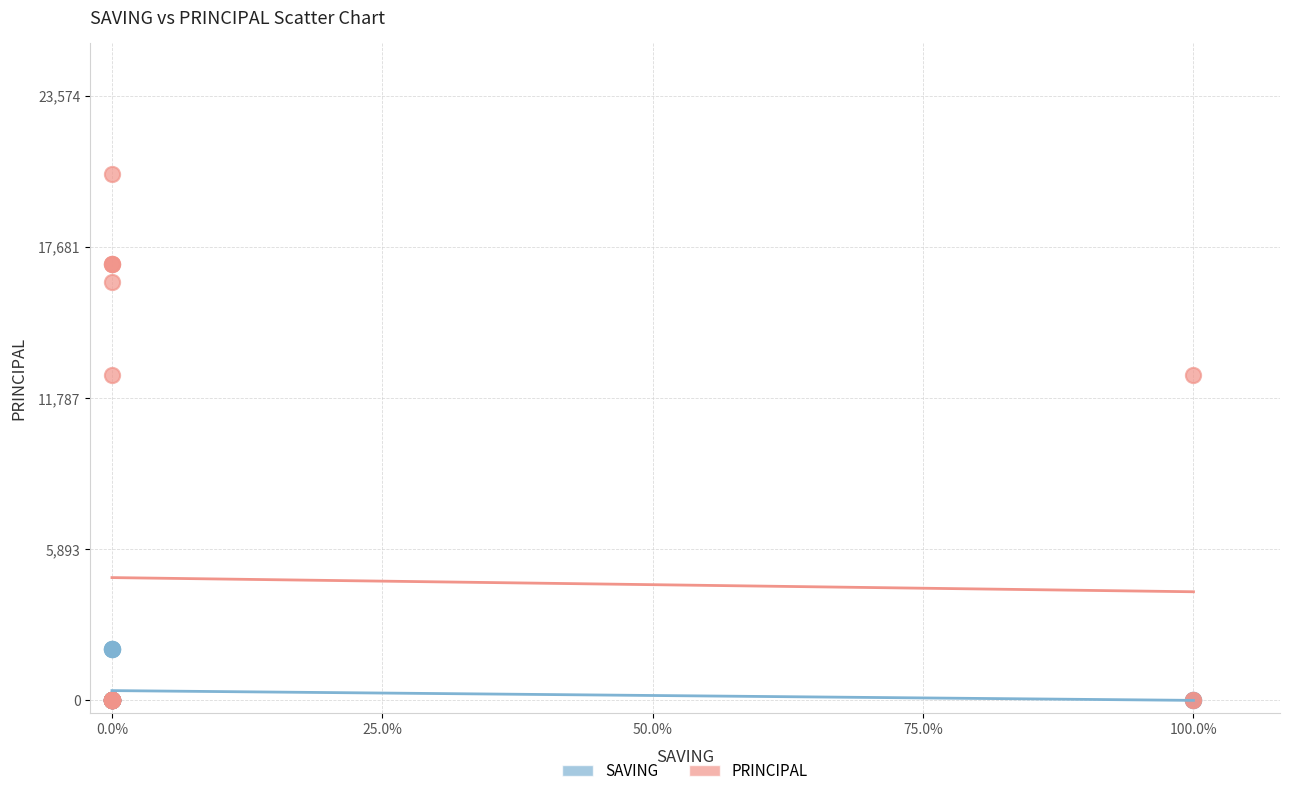

Which series reaches the maximum Y coordinate?

PRINCIPAL